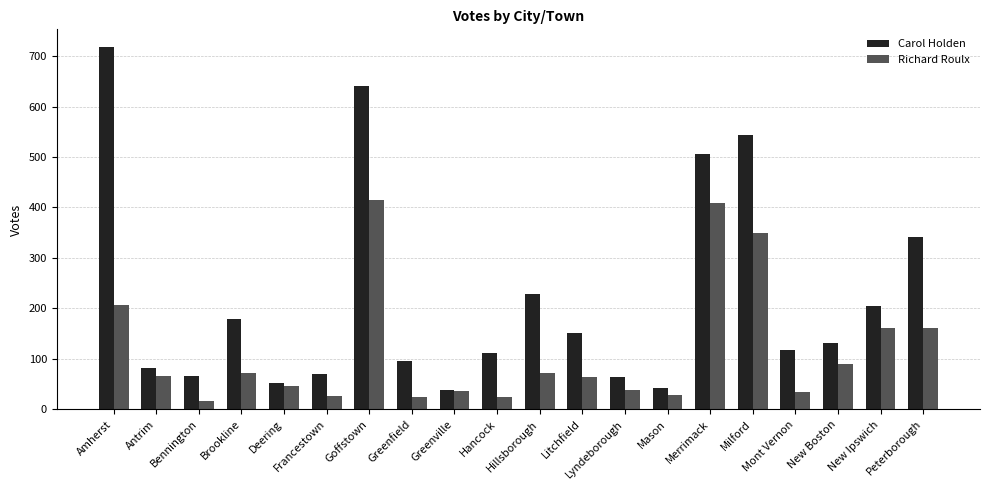

At which category is the sum across all series the highest?

Goffstown